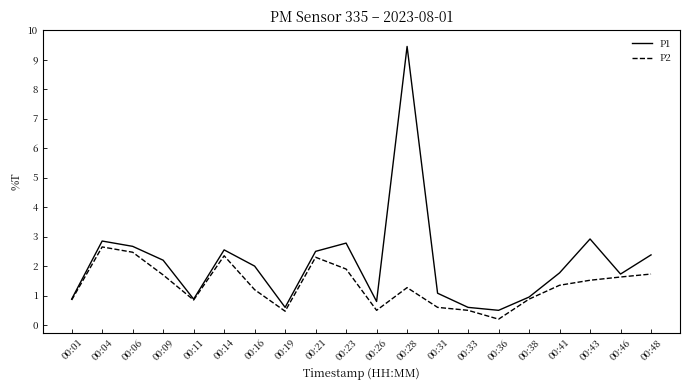

How many interior local valleys does the P1 series have?

5